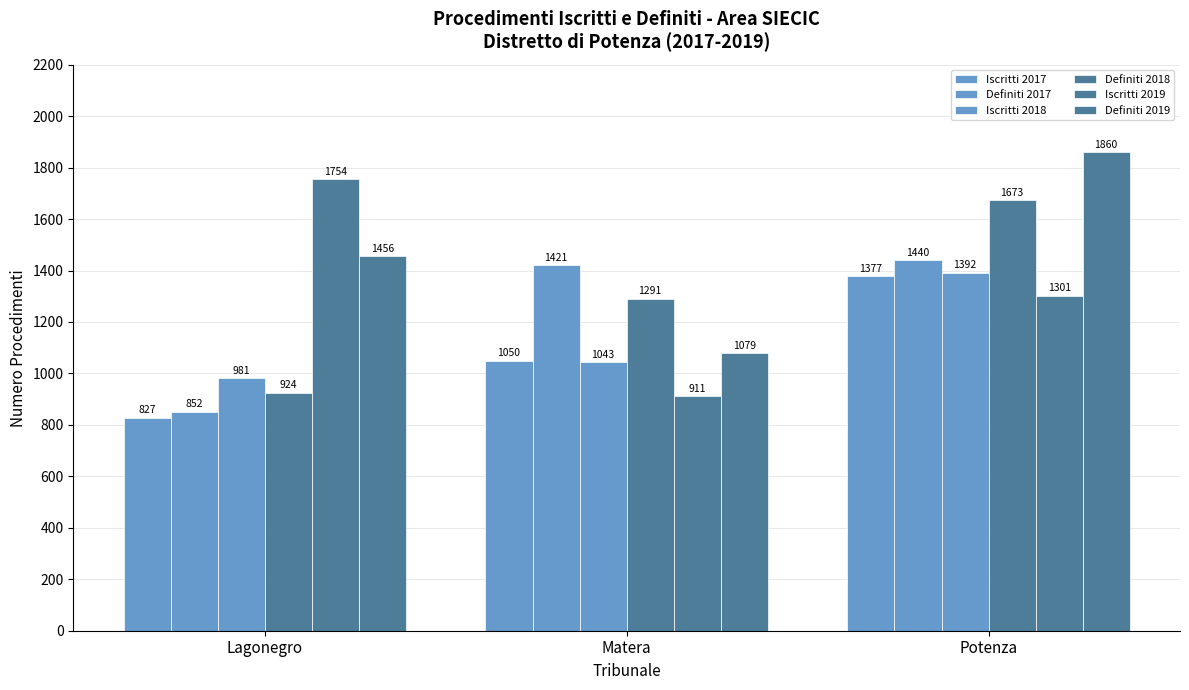

At which label is Definiti 2019 closest to 1469?

Lagonegro